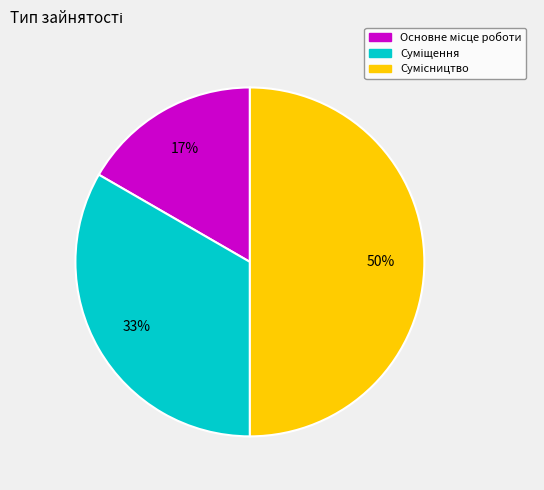

To the nearest percent, what is the difference between the largest and smallest slice percentages?

33%